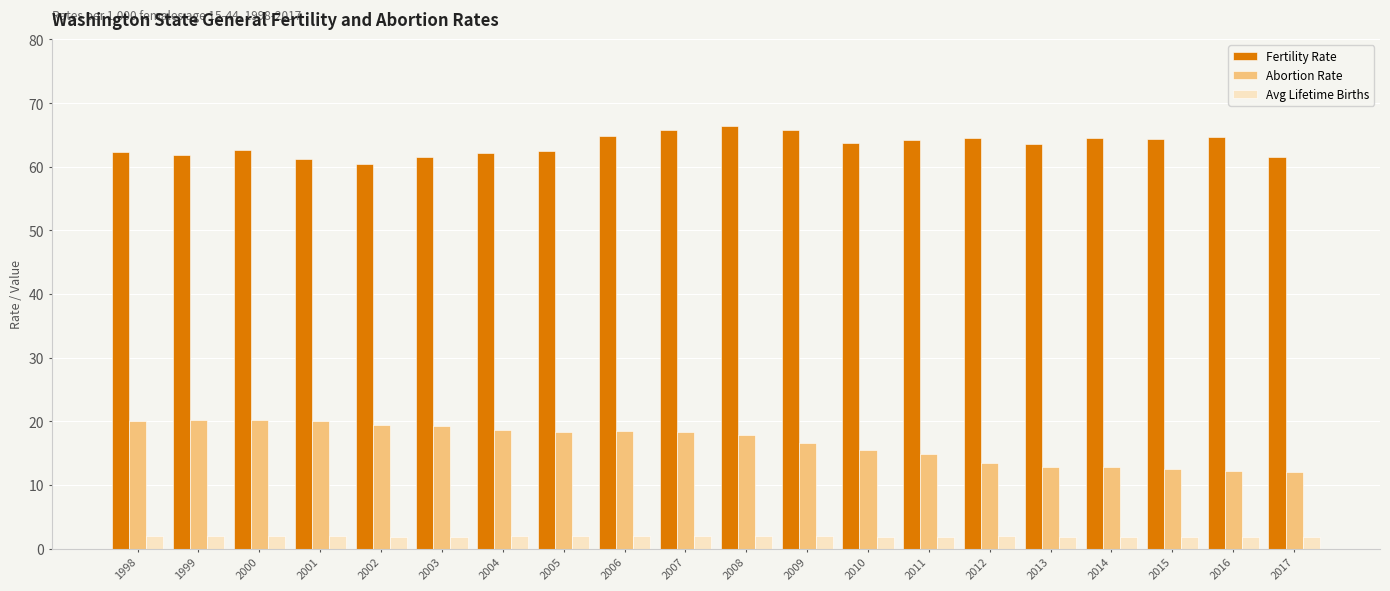

At 2001, list the series in order from largest to smallest.

Fertility Rate, Abortion Rate, Avg Lifetime Births